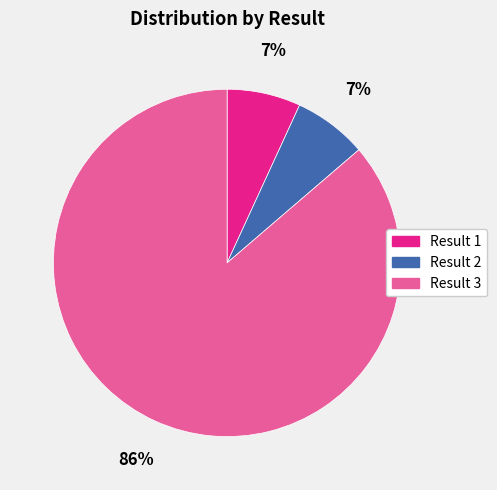

How many segments does this pie chart have?

3